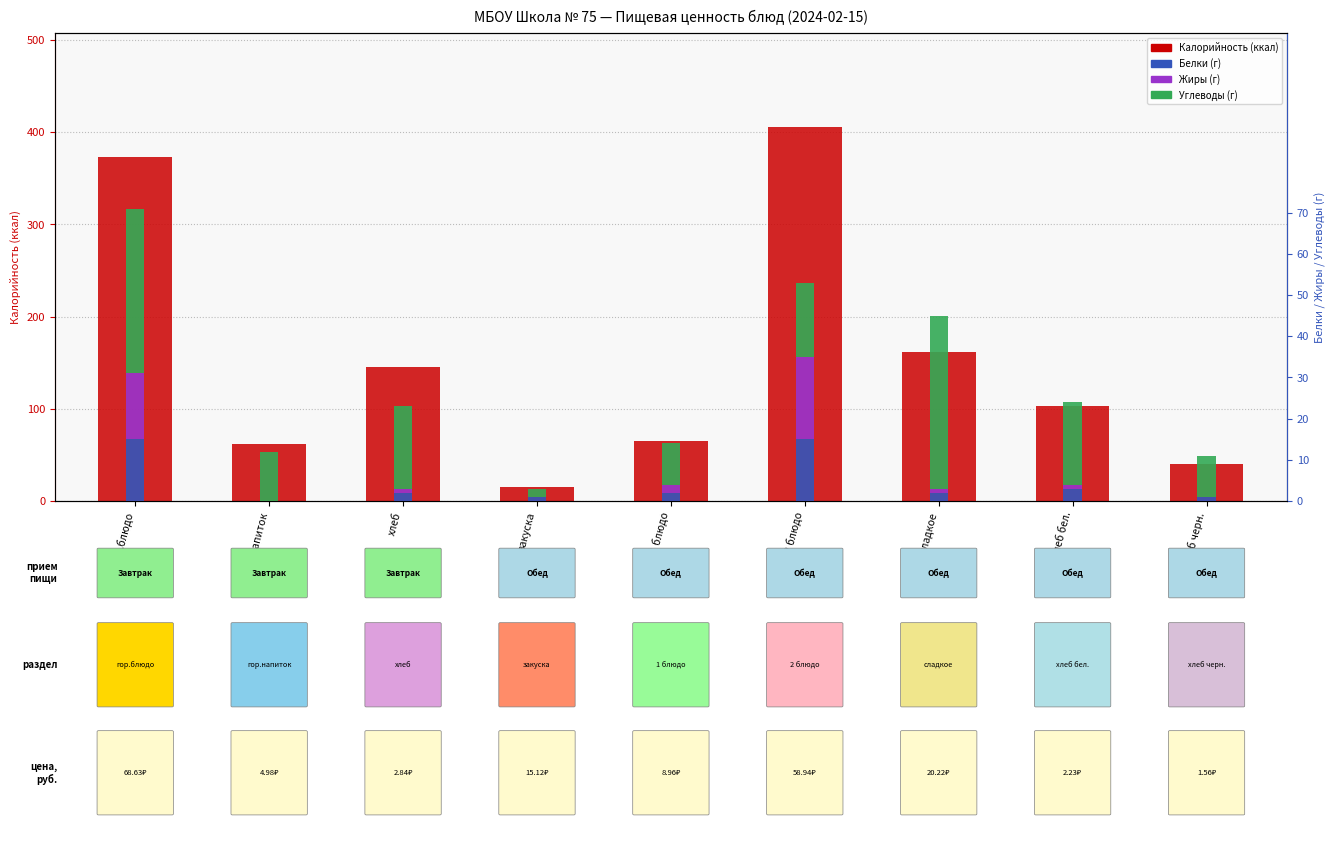

Reading left to right, list all the values displayed in this chart.

Калорийность (ккал): гор.блюдо=373	гор.напиток=62	хлеб=145	закуска=15	1 блюдо=65	2 блюдо=406	сладкое=162	хлеб бел.=103	хлеб черн.=40
Белки: гор.блюдо=15	гор.напиток=0	хлеб=2	закуска=1	1 блюдо=2	2 блюдо=15	сладкое=2	хлеб бел.=3	хлеб черн.=1
Жиры: гор.блюдо=16	гор.напиток=0	хлеб=1	закуска=0	1 блюдо=2	2 блюдо=20	сладкое=1	хлеб бел.=1	хлеб черн.=0
Углеводы: гор.блюдо=40	гор.напиток=12	хлеб=20	закуска=2	1 блюдо=10	2 блюдо=18	сладкое=42	хлеб бел.=20	хлеб черн.=10